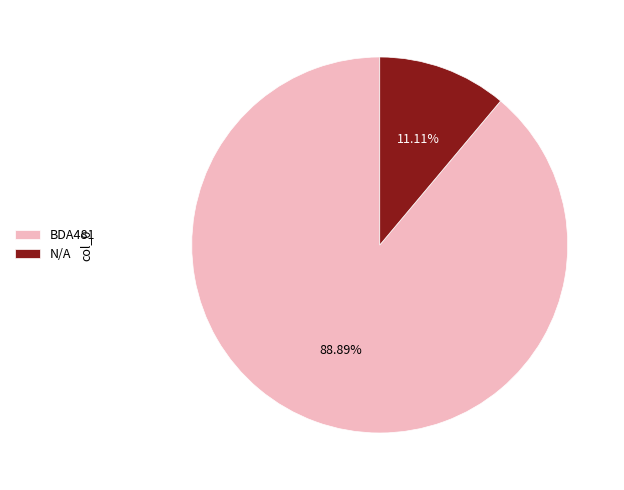

Does any single category account for the majority?

Yes